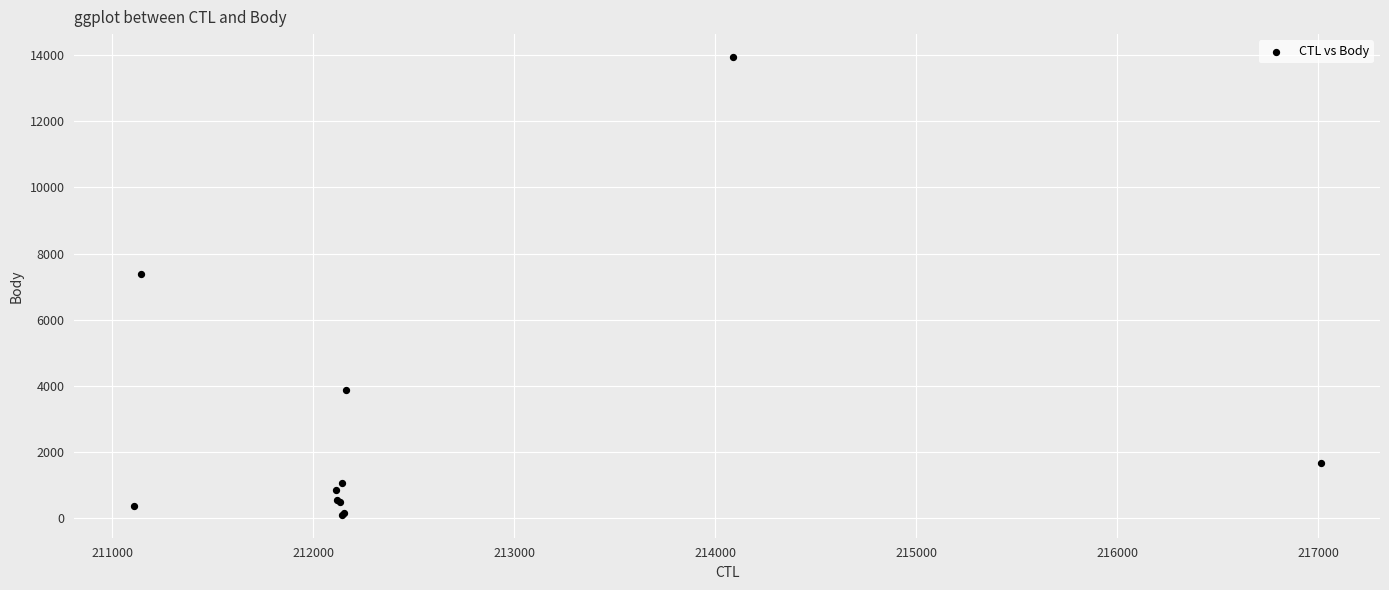

What Y value in the scatter plot is closest to 7022?

7387